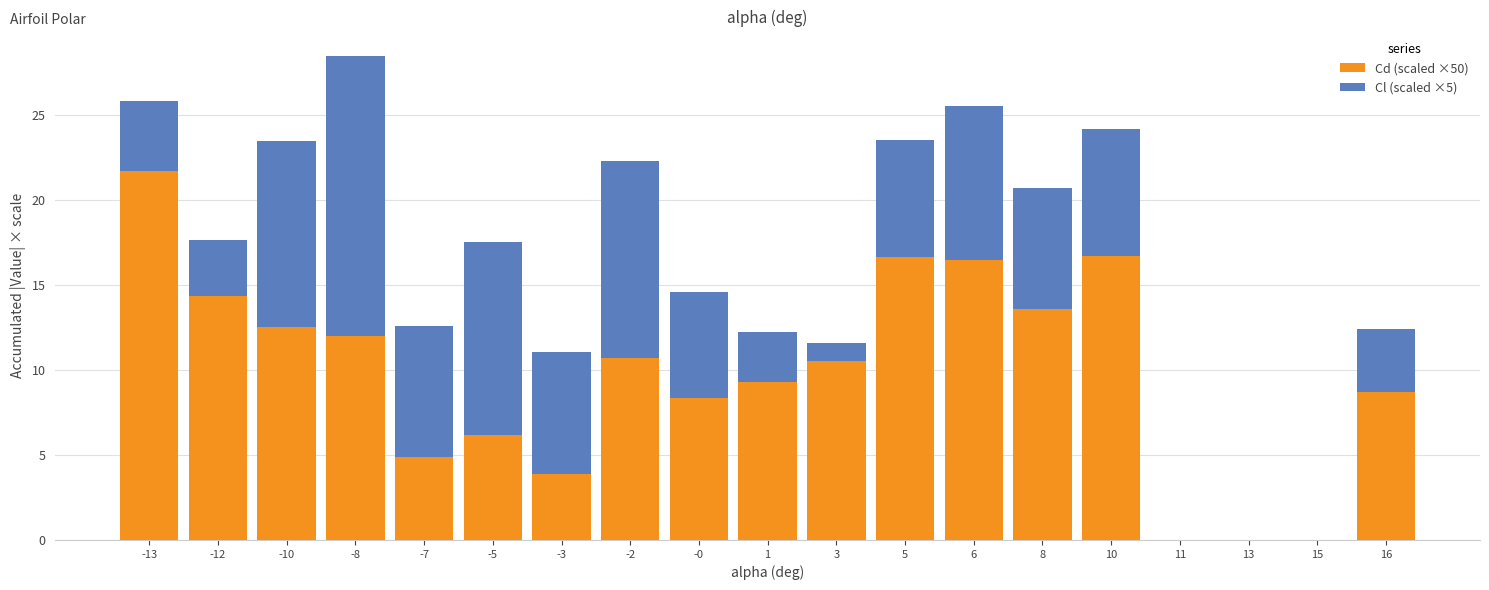

At which label does Cd (scaled ×50) reach its peak?

-13